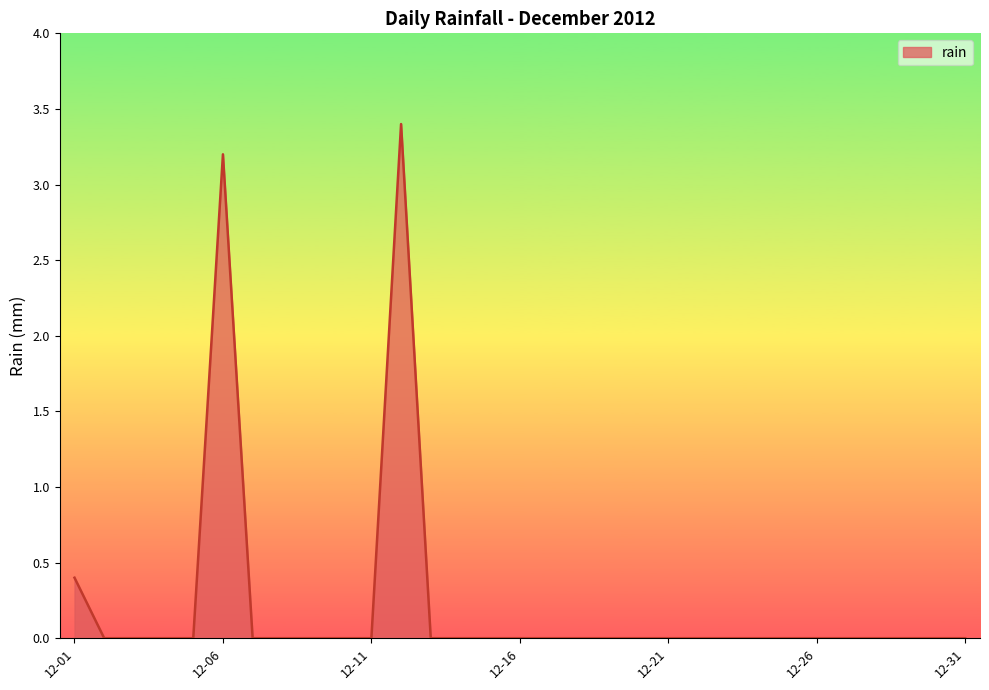

What is the difference between the maximum and minimum values?

3.4